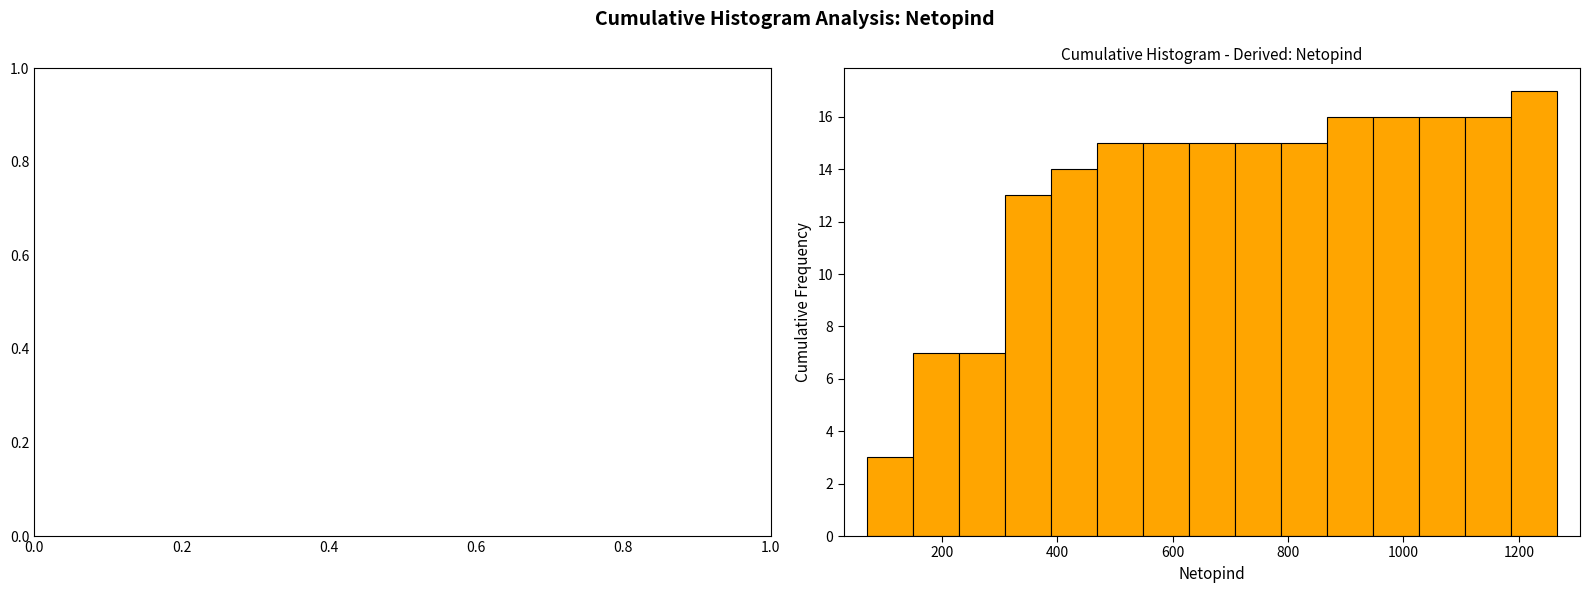

Around what value on the x-axis is the tallest bar? Give the approximate position of its centre, as read against the axis.

1220